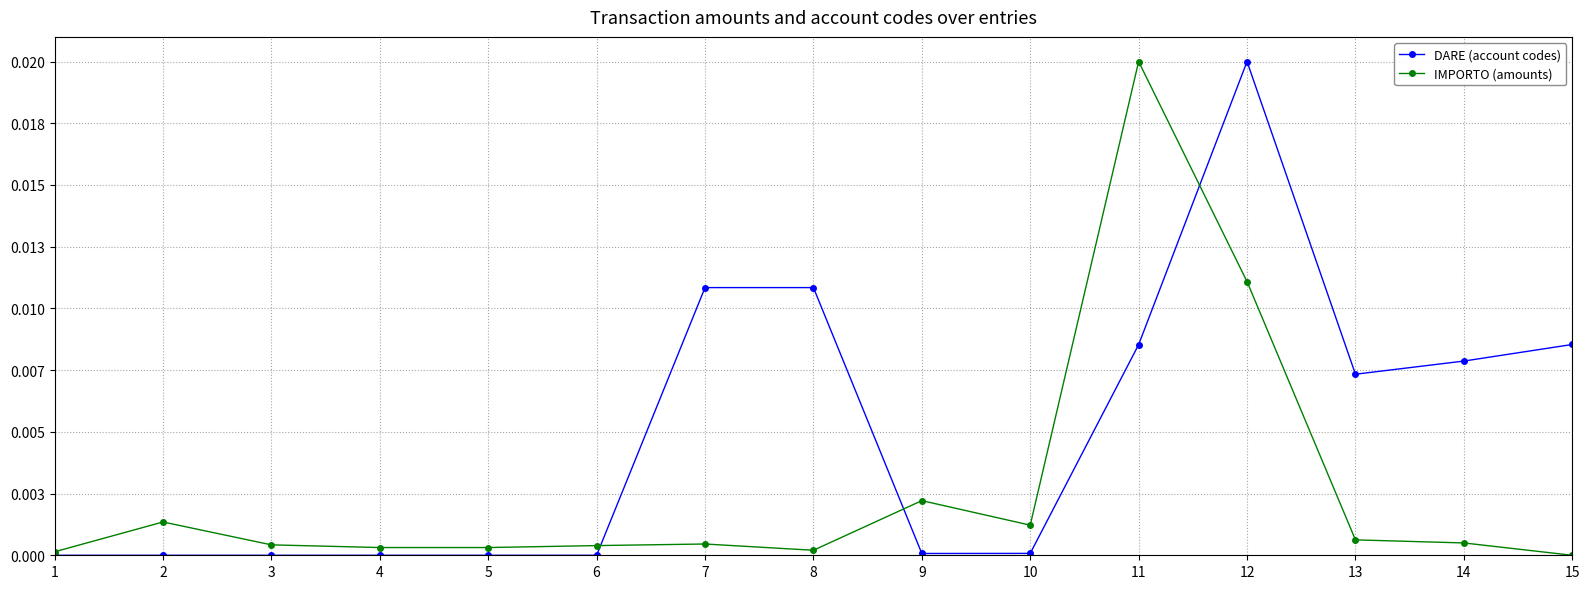

Is this an area chart (filled region under the line)?

No